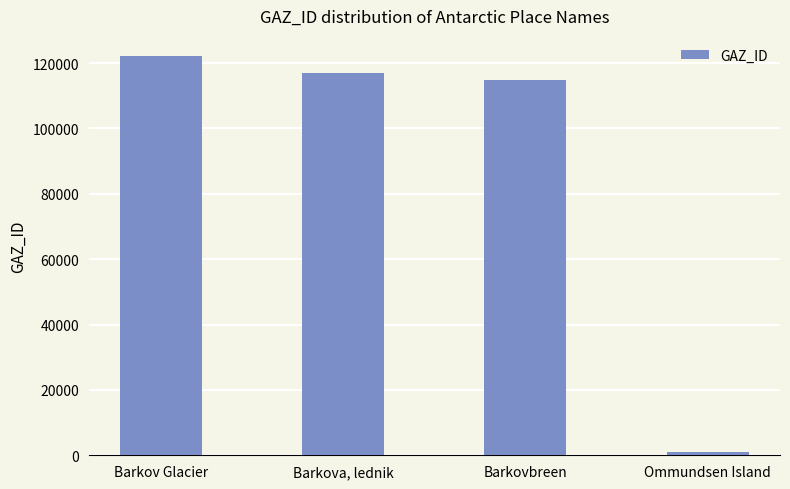

True or false: the data shows 904 at Ommundsen Island.

True